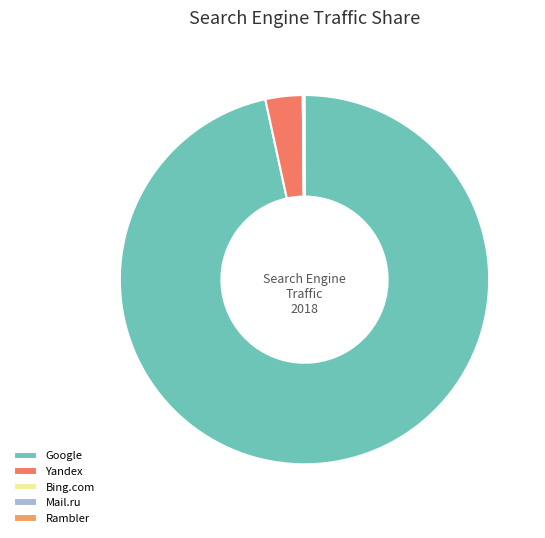

What is the smallest slice in the pie chart?

Bing.com